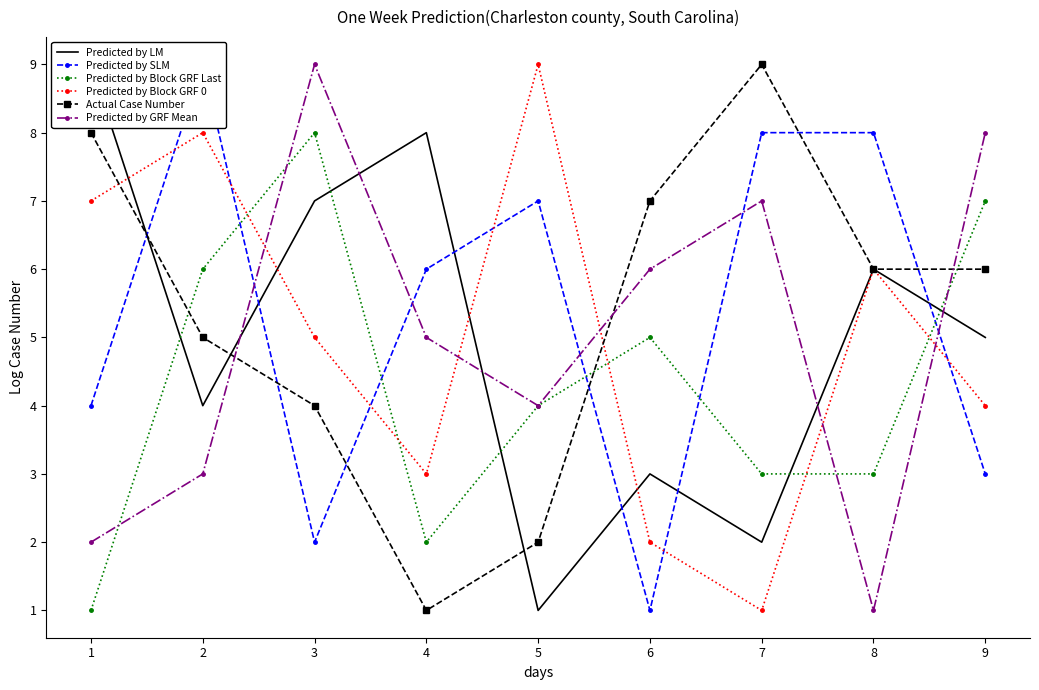

What is the difference between the maximum and second lowest values in the Predicted by SLM series?

7